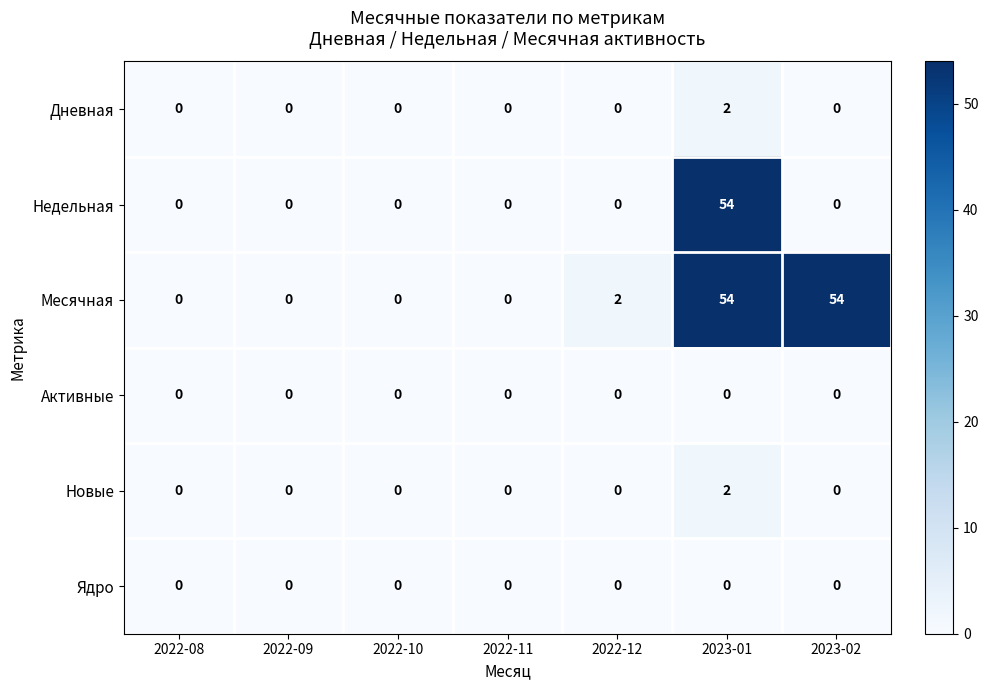

At which category is the sum across all series the highest?

2023-01